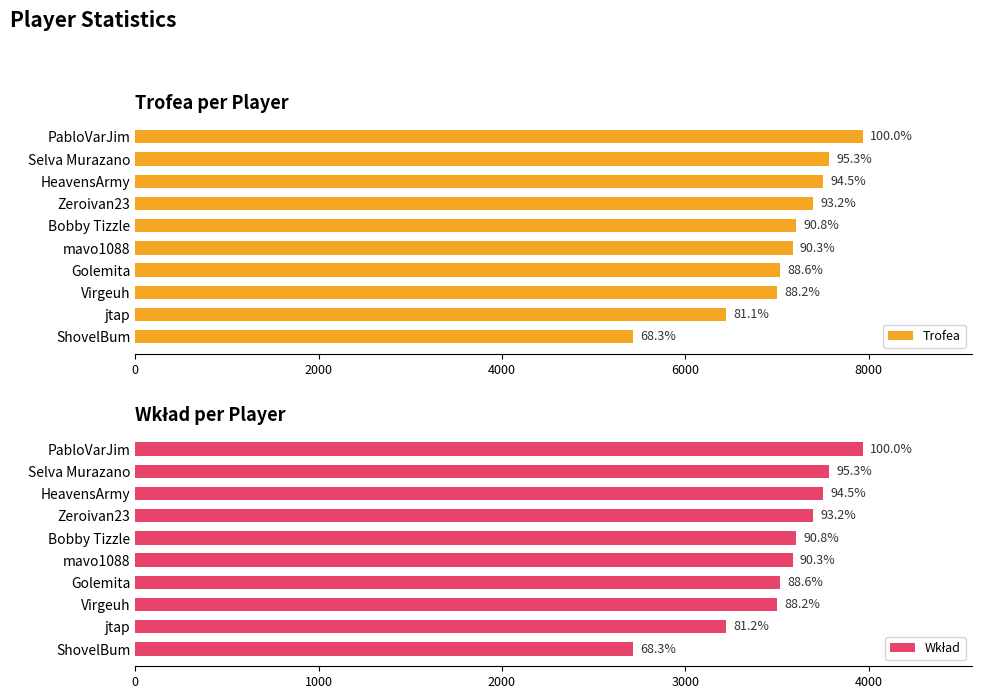

What is the difference between the second highest and second lowest values in the Trofea series?

1124